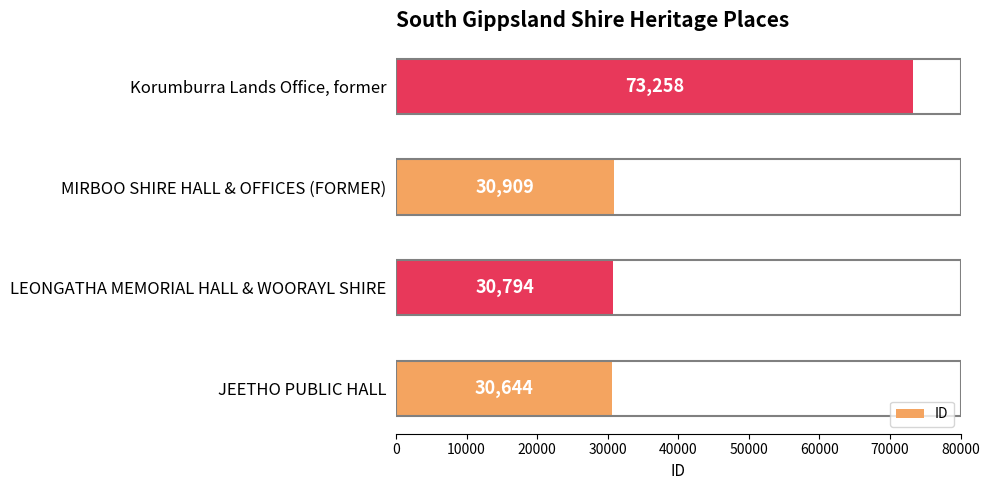

Reading bottom to top, list all the values displayed in this chart.

JEETHO PUBLIC HALL=30644	LEONGATHA MEMORIAL HALL & WOORAYL SHIRE=30794	MIRBOO SHIRE HALL & OFFICES (FORMER)=30909	Korumburra Lands Office, former=73258